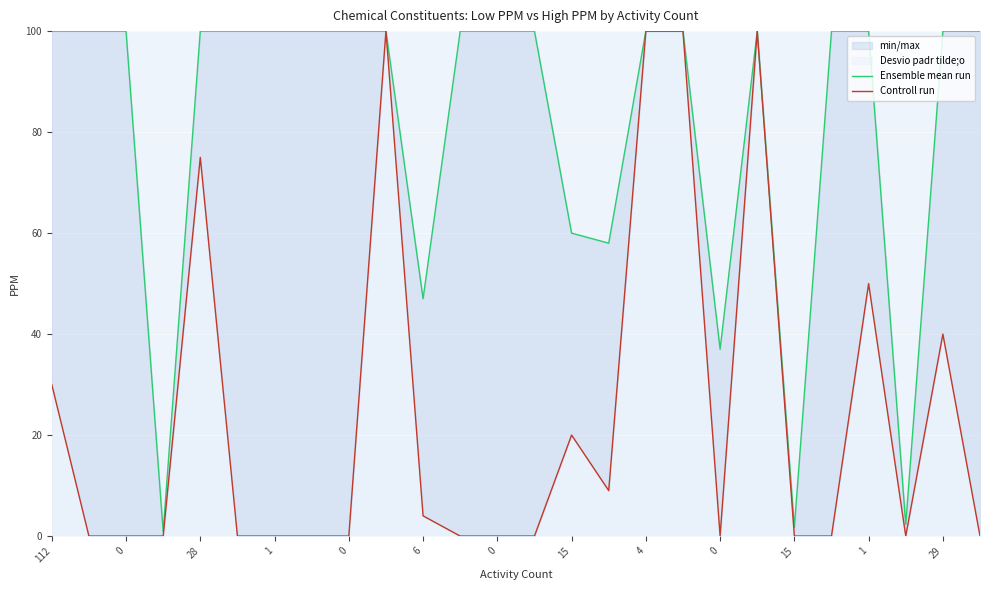

How many values in the Ensemble mean run series are below 100?

7